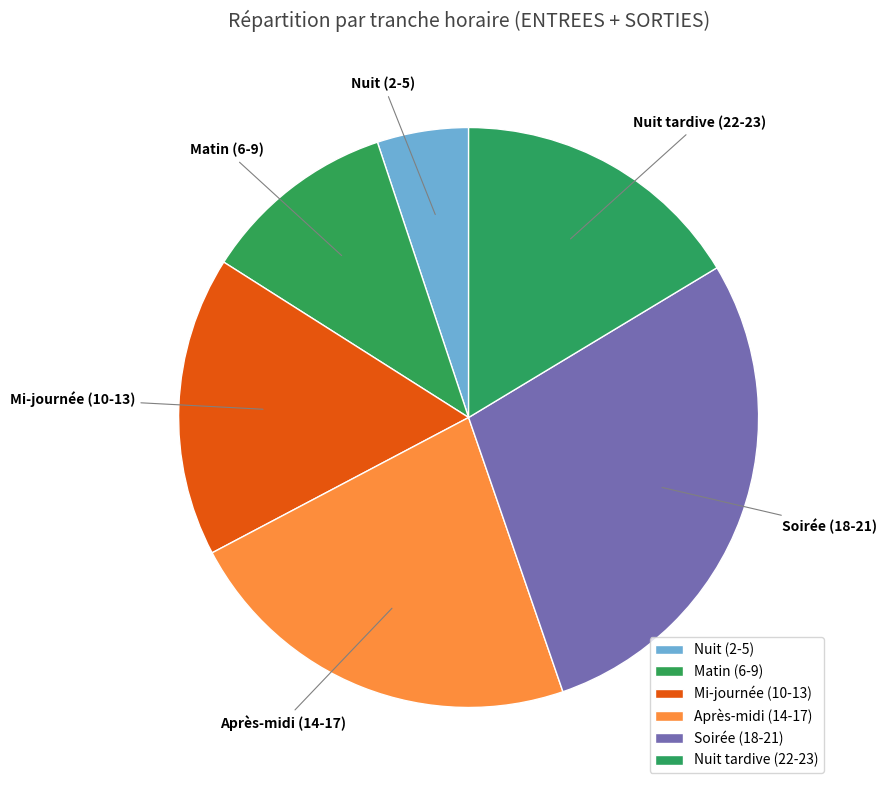

Which has a higher value, Nuit tardive (22-23) or Soirée (18-21)?

Soirée (18-21)